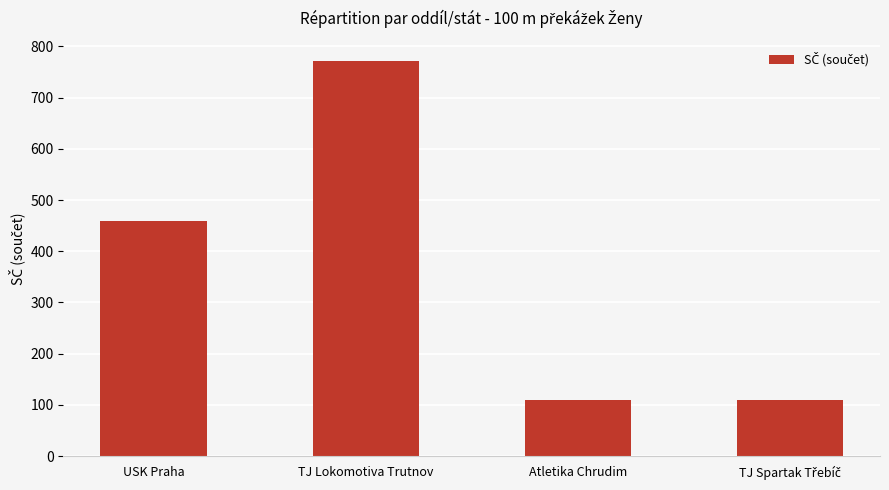

True or false: the data shows 459 at USK Praha.

True